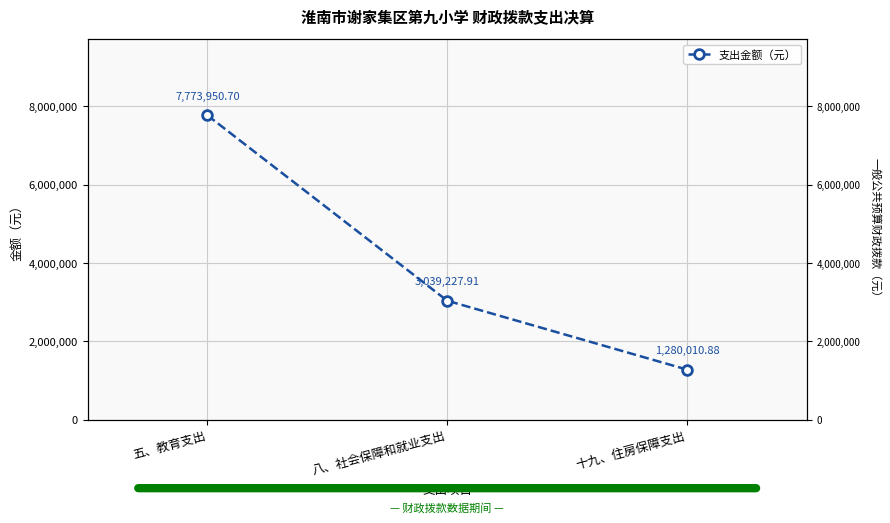

Reading left to right, transcribe all the data shown in this chart.

7773950.7	3039227.9	1280010.9